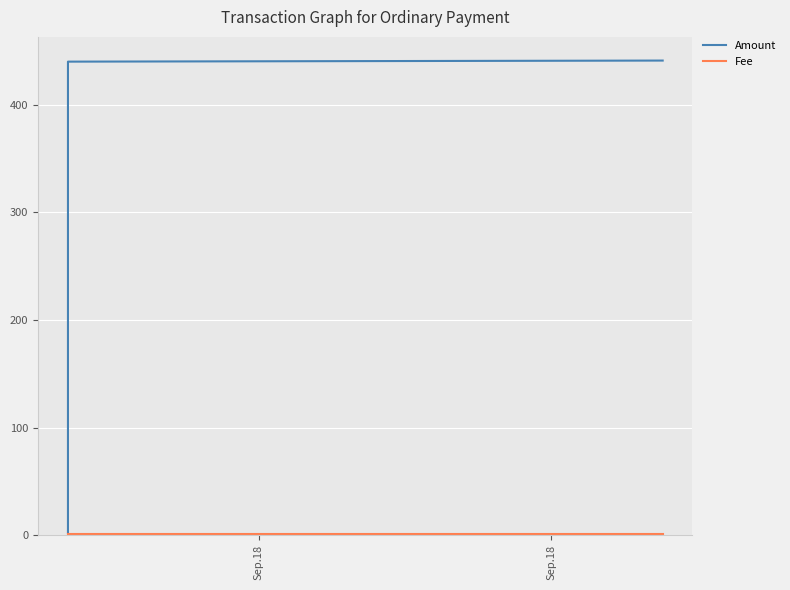

True or false: Fee has a value of 2 at Sep.18.

False